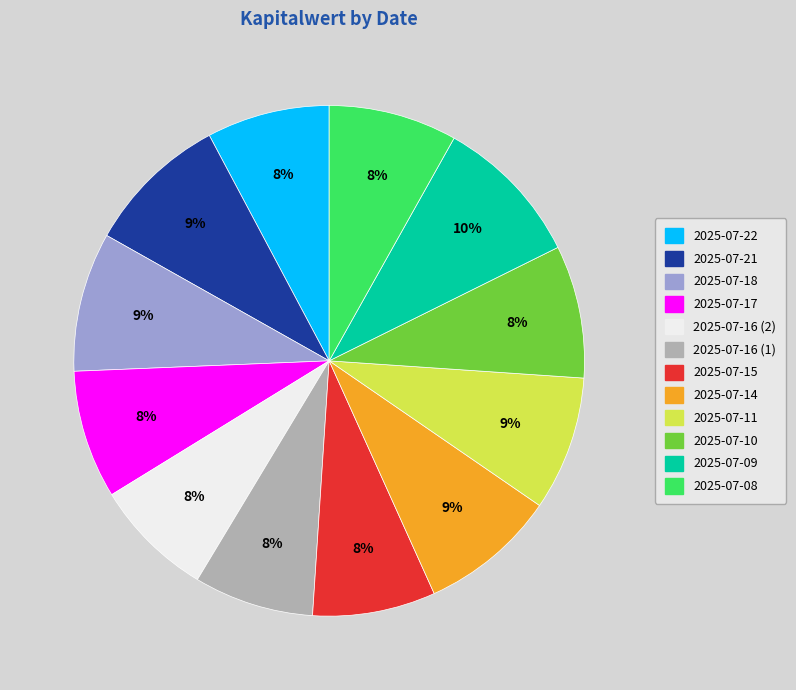

The 2025-07-16 (2) slice represents 8% of the pie. True or false?

True